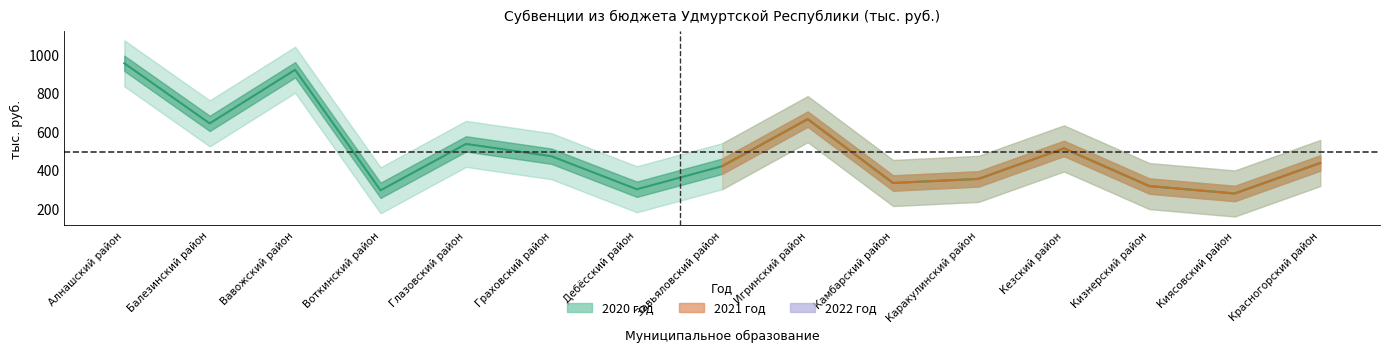

What is the value of the 2021 год point at the 2nd from the left?

642.7